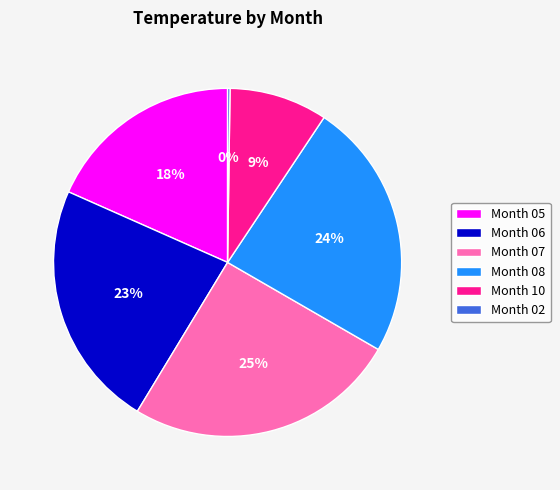

Approximately how many times larger is the value at Month 05 compared to Month 07?

0.7